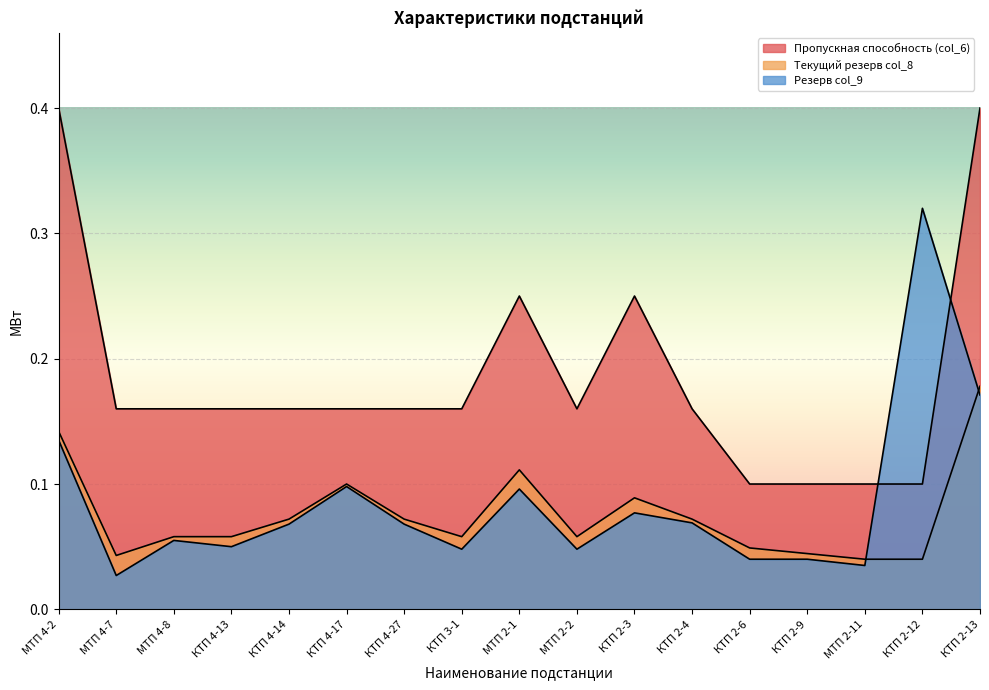

How many interior local peaks does the Резерв col_9 series have?

5